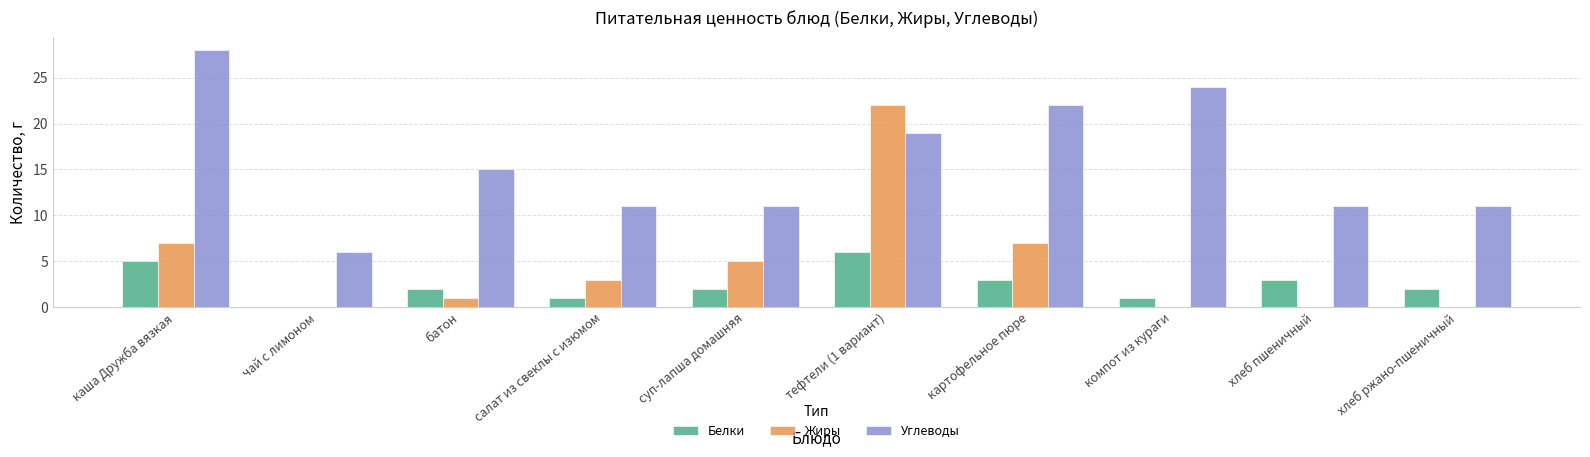

How many groups of bars are there?

10